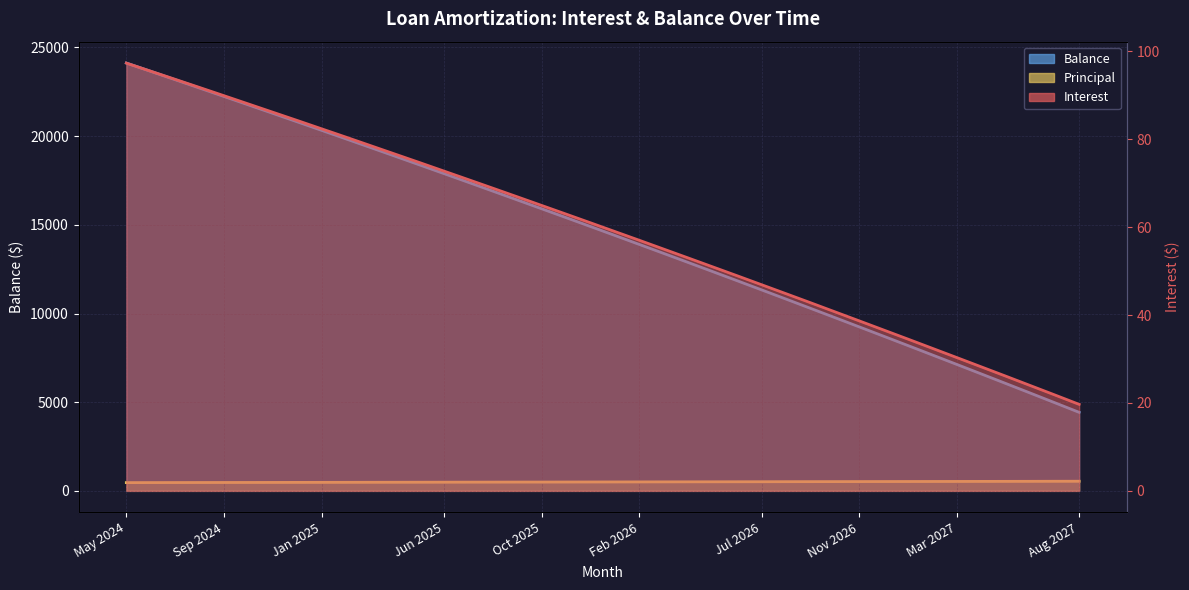

Rank the series at Jul 2027 from lowest to highest value.

Interest, Principal, Balance